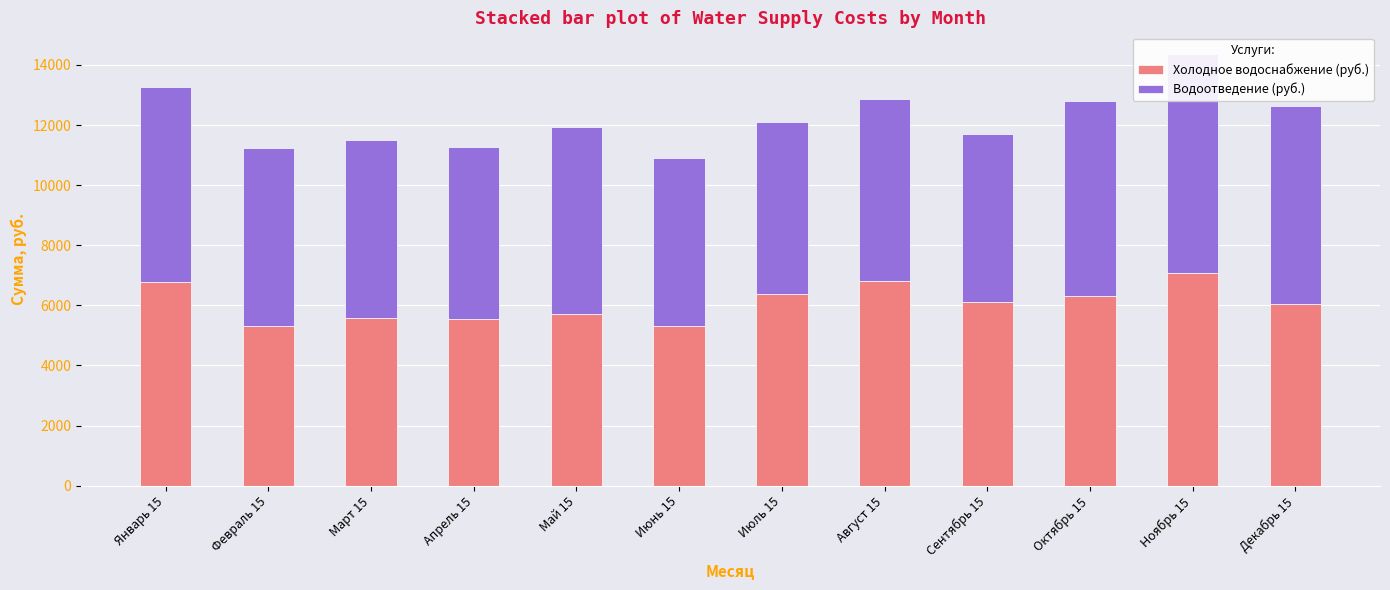

At which category is the sum across all series the highest?

Ноябрь 15